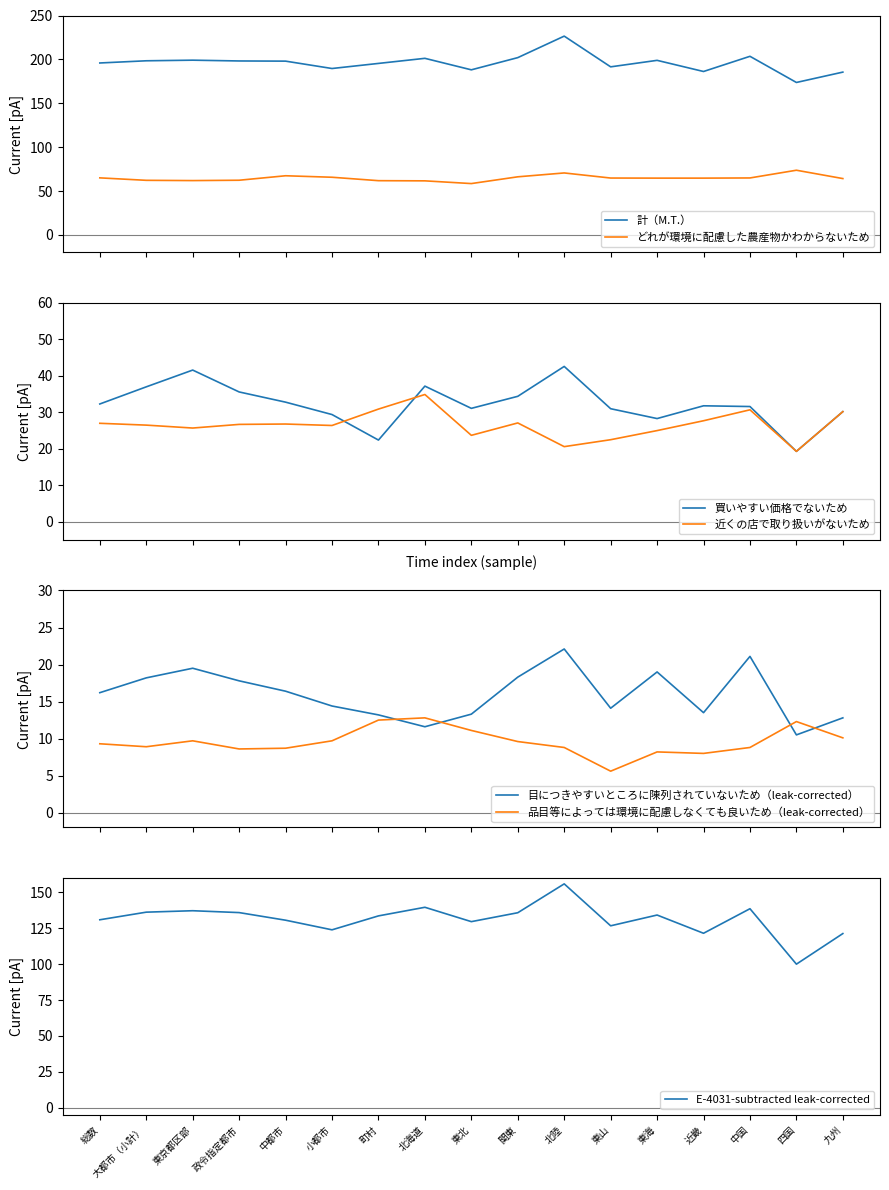

What is the label of the 11th point from the right?

町村